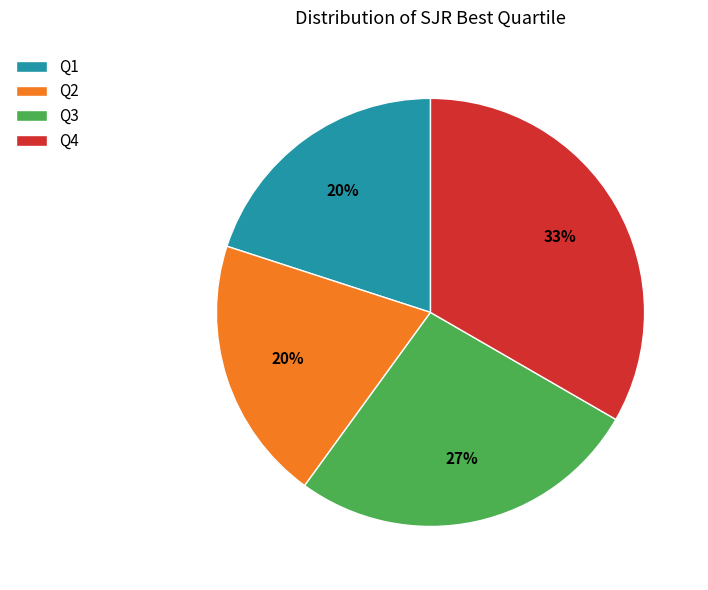

Combined, do Q1 and Q3 account for over 50%?

No